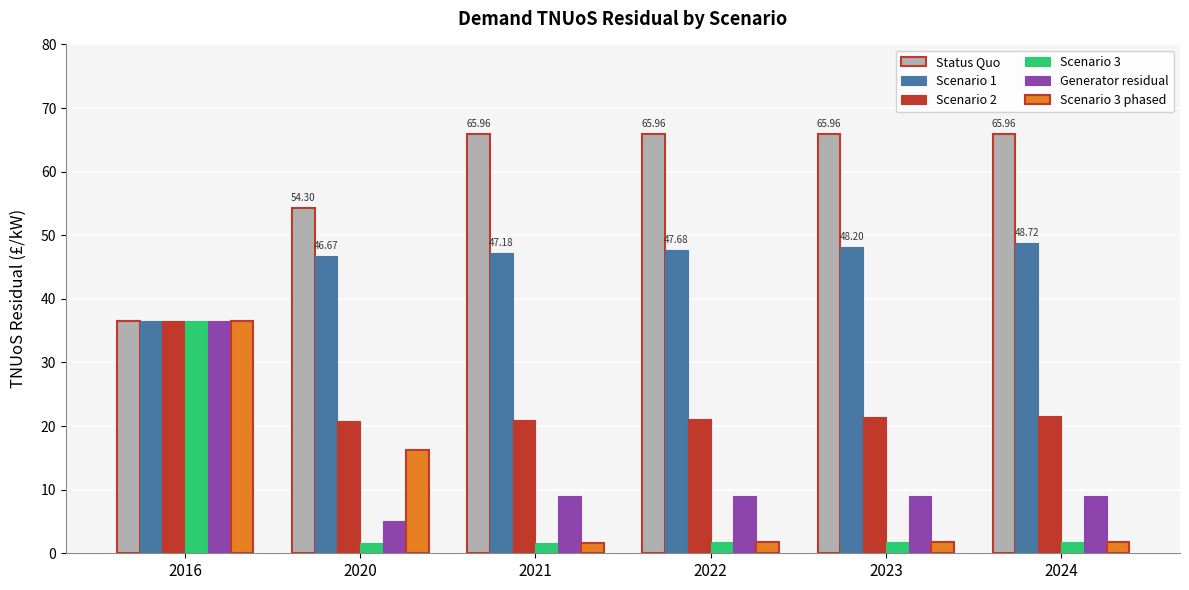

At 2020, list the series in order from smallest to largest.

Scenario 3, Generator residual, Scenario 3 phased, Scenario 2, Scenario 1, Status Quo